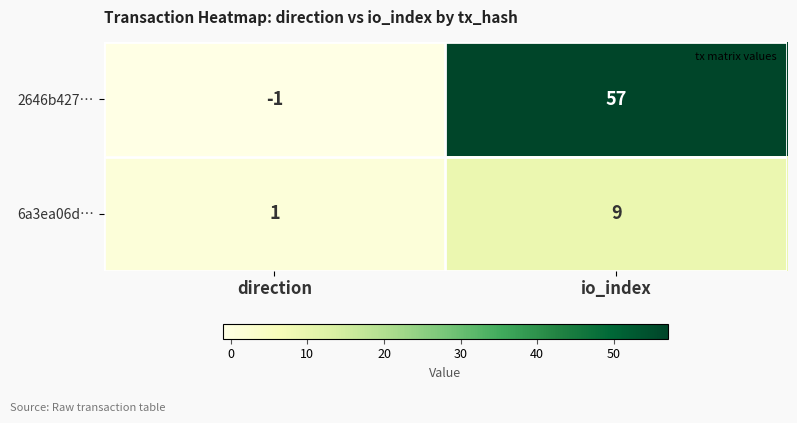

What is the average value of the 6a3ea06d… series?

5